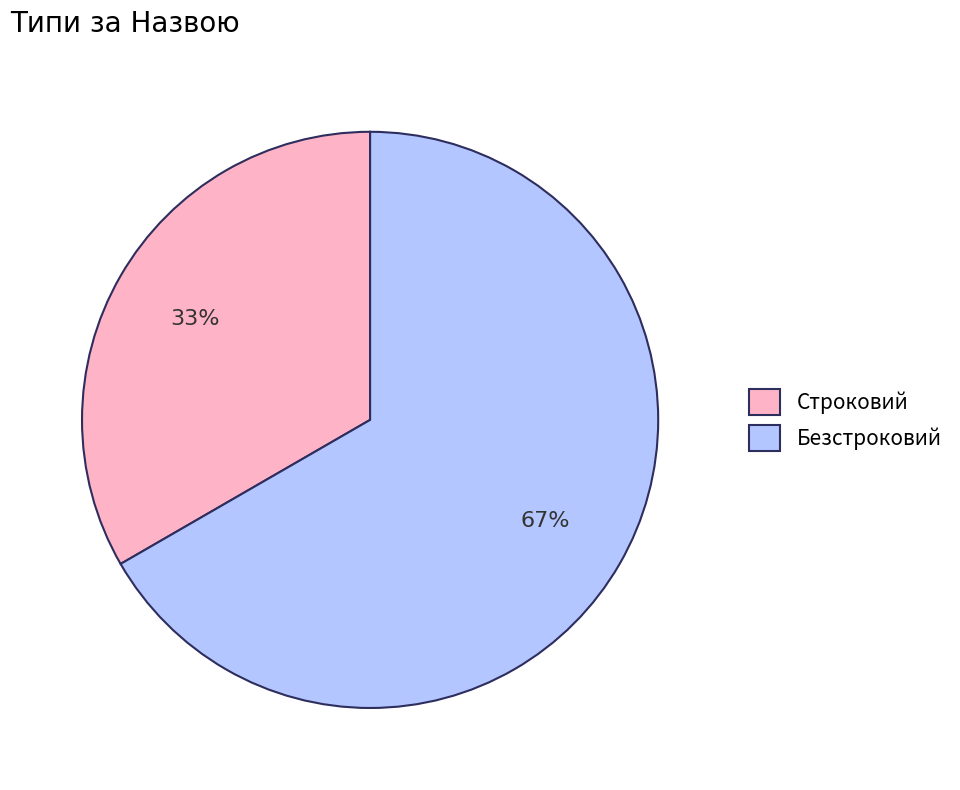

How many slices are in this pie chart?

2